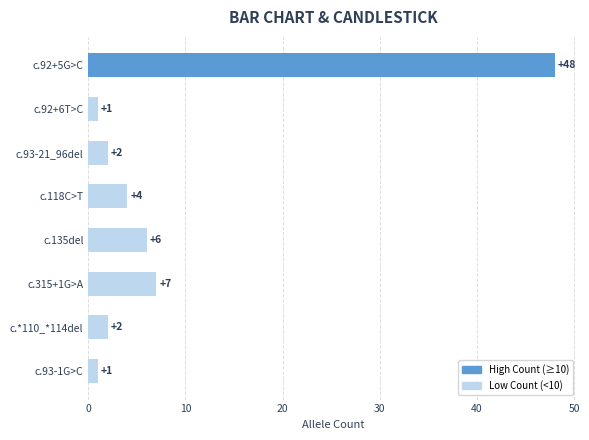

True or false: the data shows 6 at c.118C>T.

False